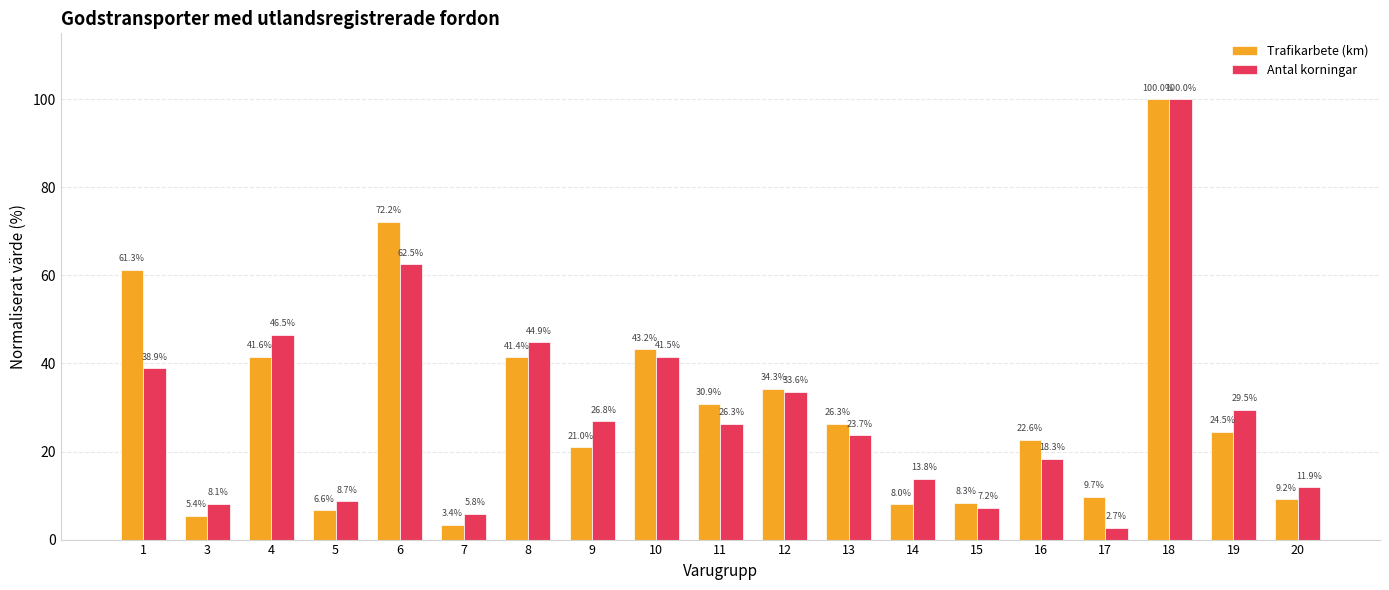

The value of Trafikarbete (km) at 7 is 3.4. True or false?

True